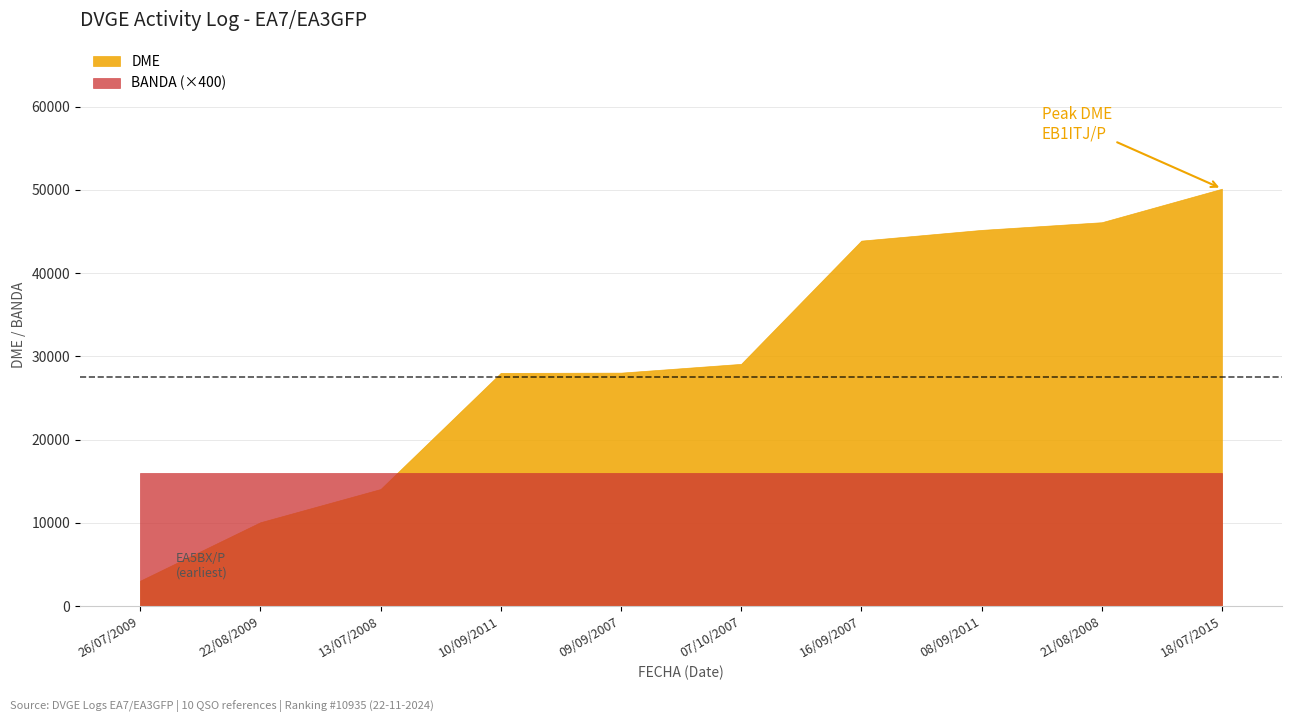

List the series in order of their peak value, highest first.

DME, BANDA (×400)